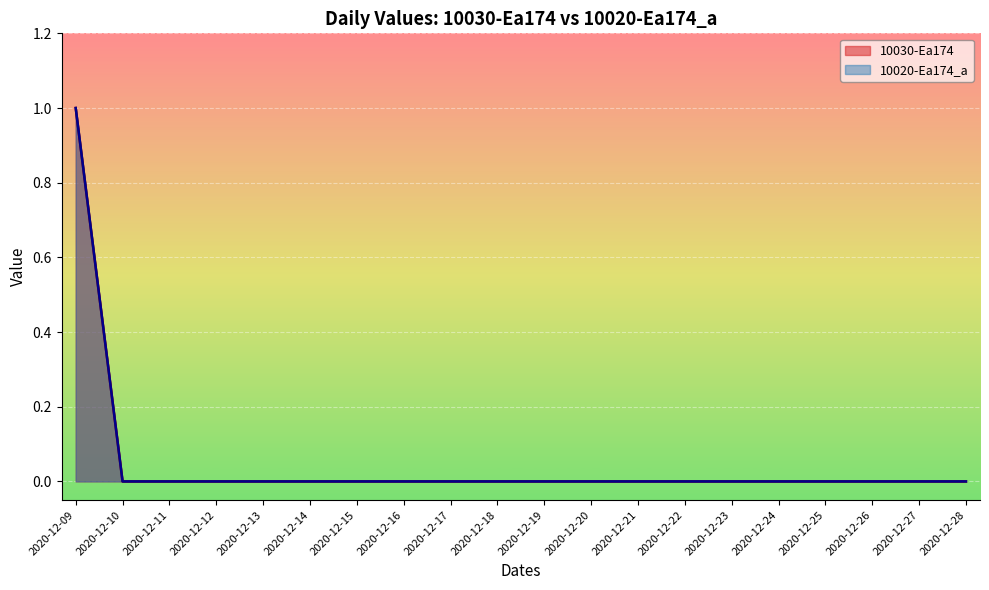

Count the 10030-Ea174 values in the range 0 to 1.

20